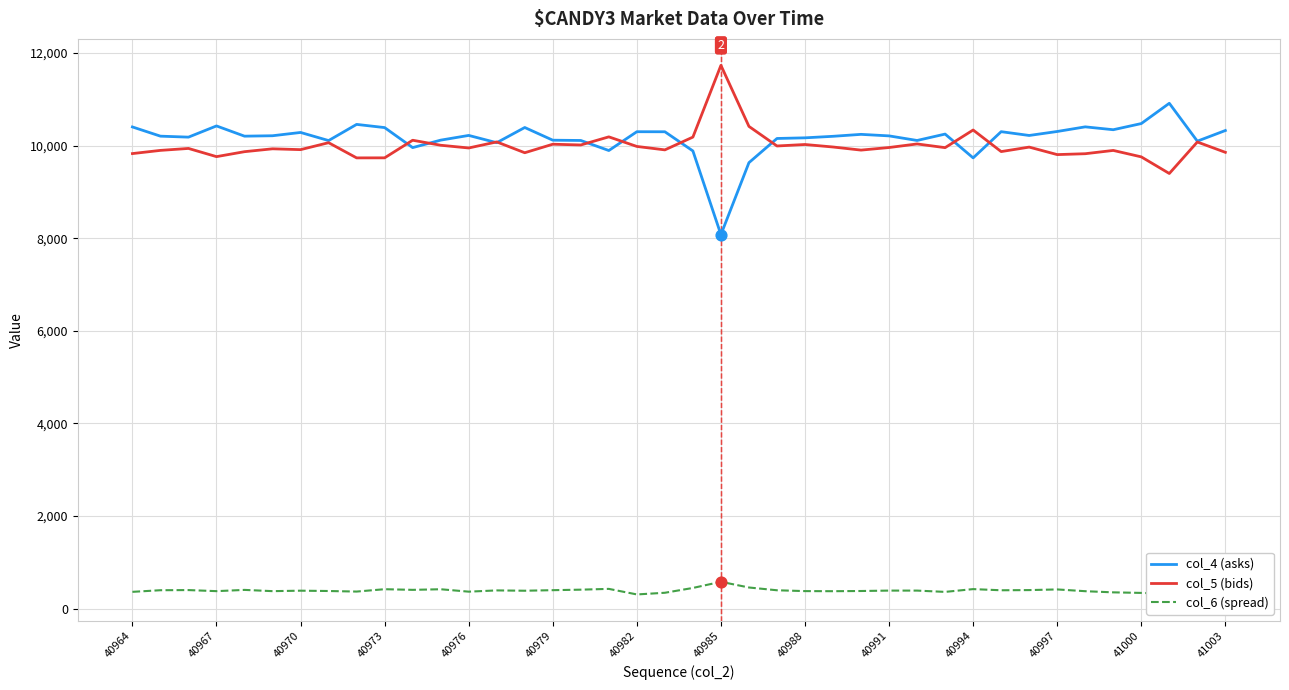

At how many categories does at least one series exceed 7235?

40